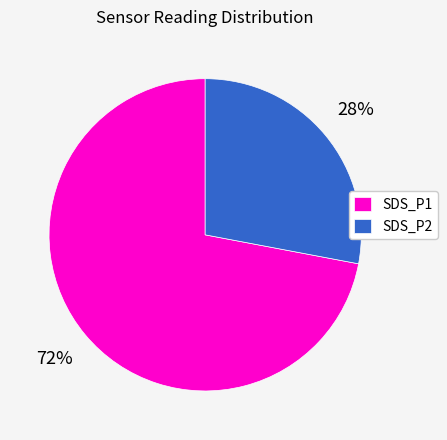

Combined, do SDS_P2 and SDS_P1 account for over 50%?

Yes